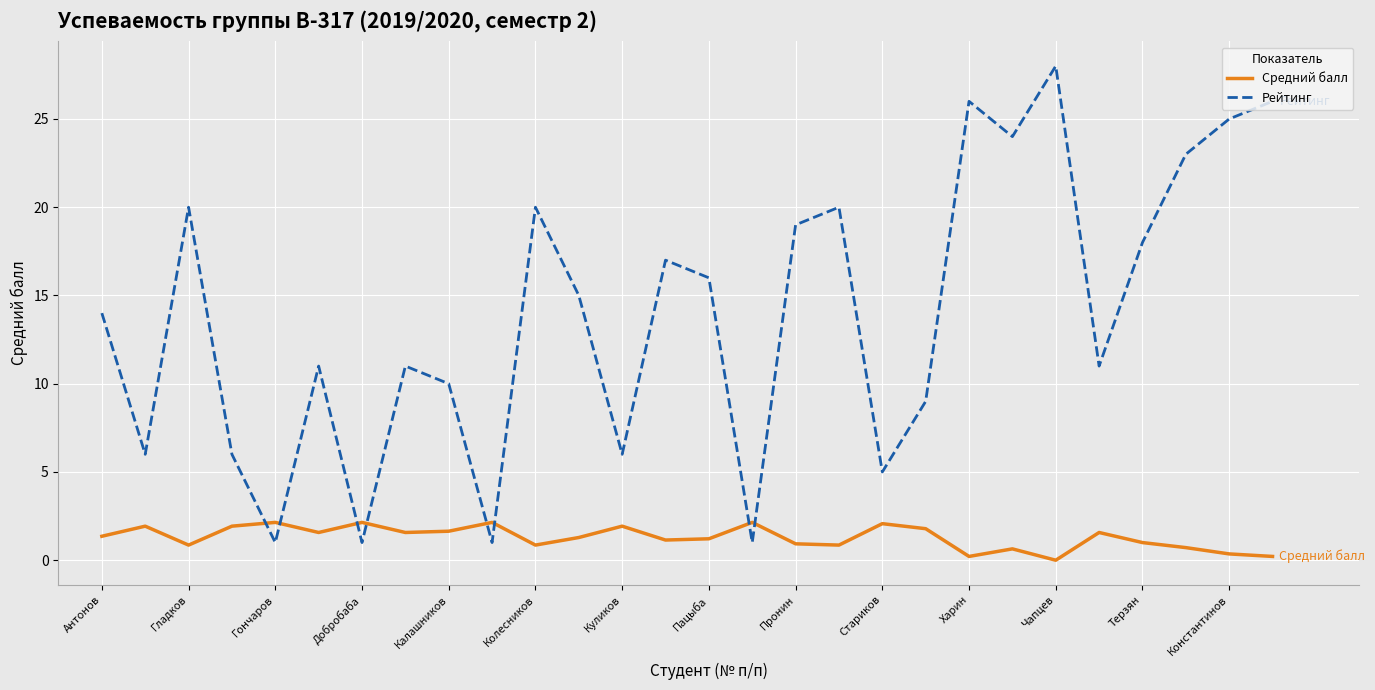

What is the average value of the Рейтинг series?

13.9